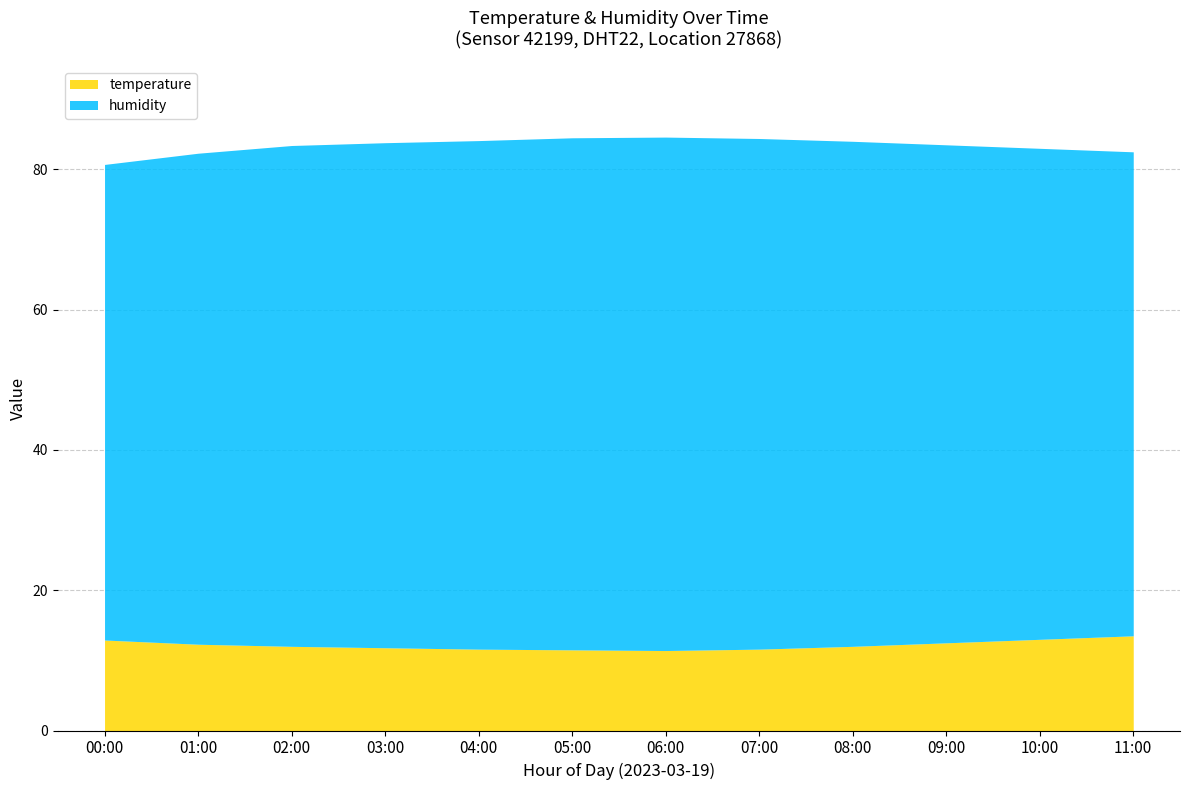

True or false: humidity and temperature cross at least once.

False